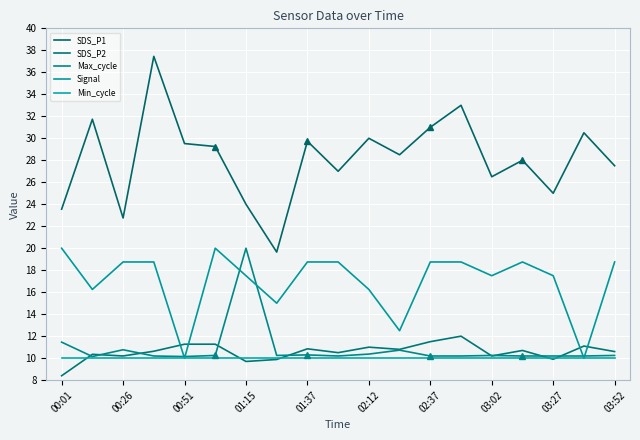

True or false: Signal and SDS_P2 cross at least once.

True